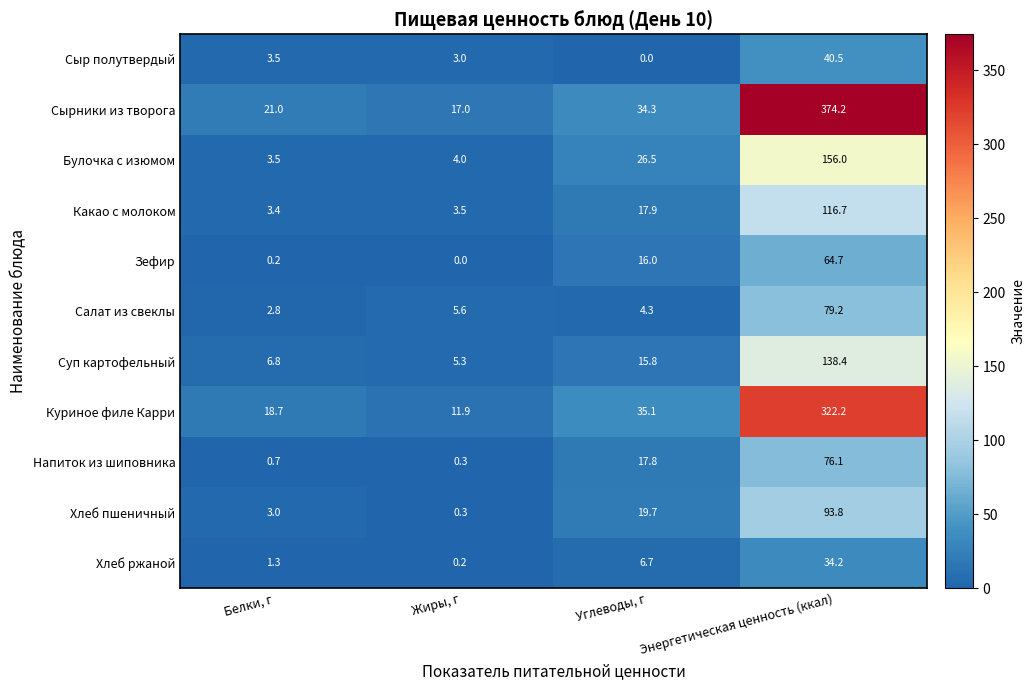

What is the sum of the Какао с молоком values at Белки, г and Энергетическая ценность (ккал)?

120.1